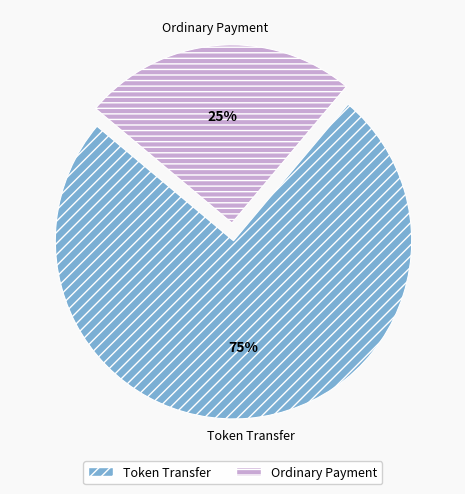

Rank the categories by value from lowest to highest.

Ordinary Payment, Token Transfer